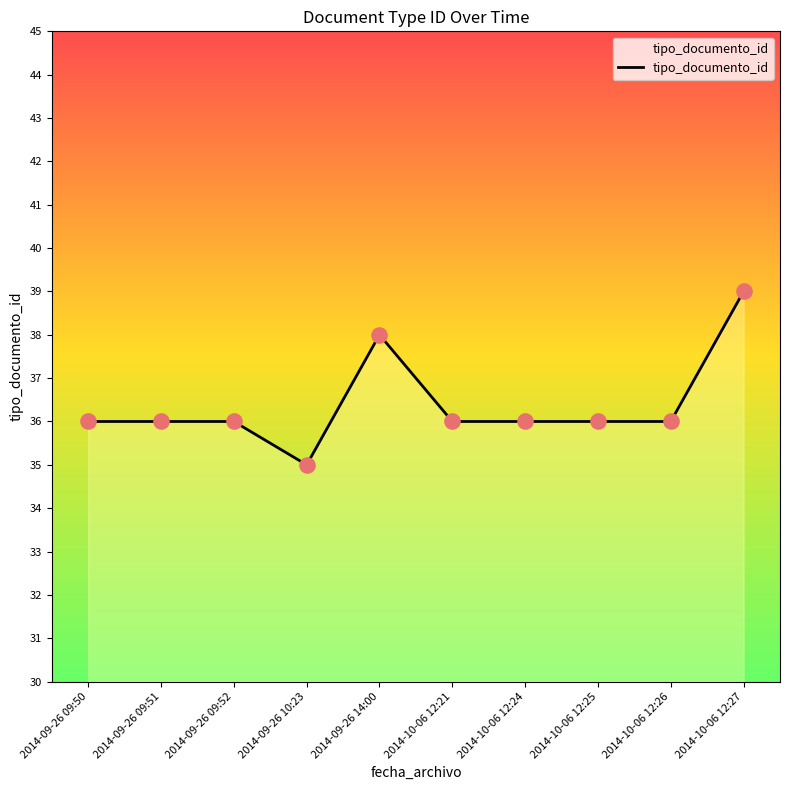

Between 2014-09-26 10:23 and 2014-10-06 12:27, which is larger?

2014-10-06 12:27